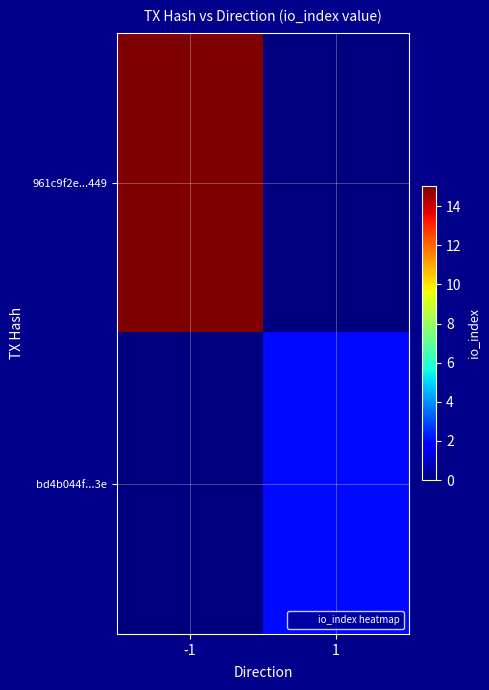

At which category does the chart reach its peak across all series?

-1